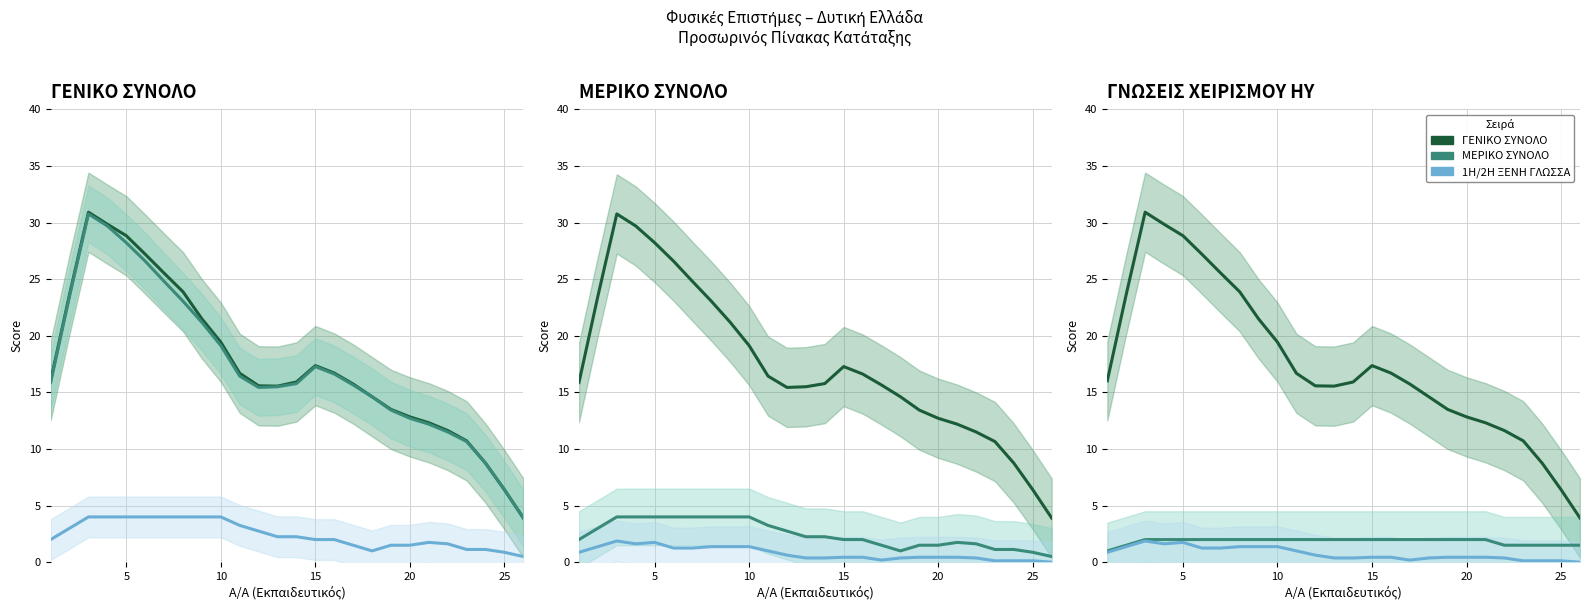

In ΜΕΡΙΚΟ ΣΥΝΟΛΟ, how many points are lower than both neighbors (excluding endpoints)?

1